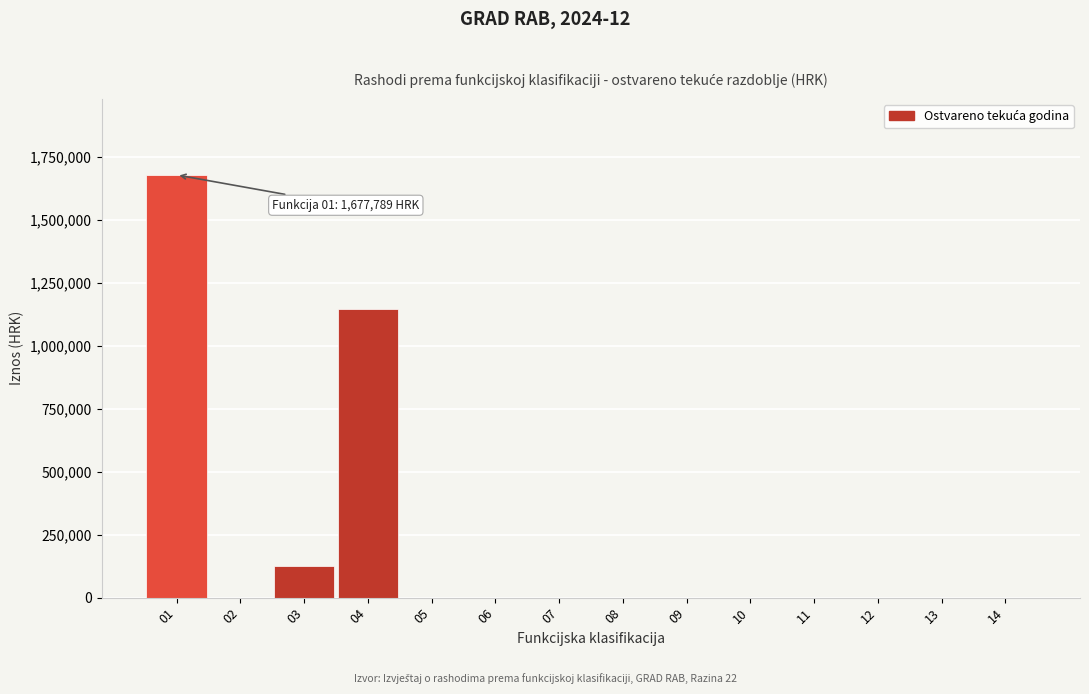

Reading left to right, what are all the values shown in this chart?

01=1677789.4	02=0.0	03=125986.5	04=1144644.2	05=0.0	06=0.0	07=0.0	08=0.0	09=0.0	10=0.0	11=0.0	12=0.0	13=0.0	14=0.0